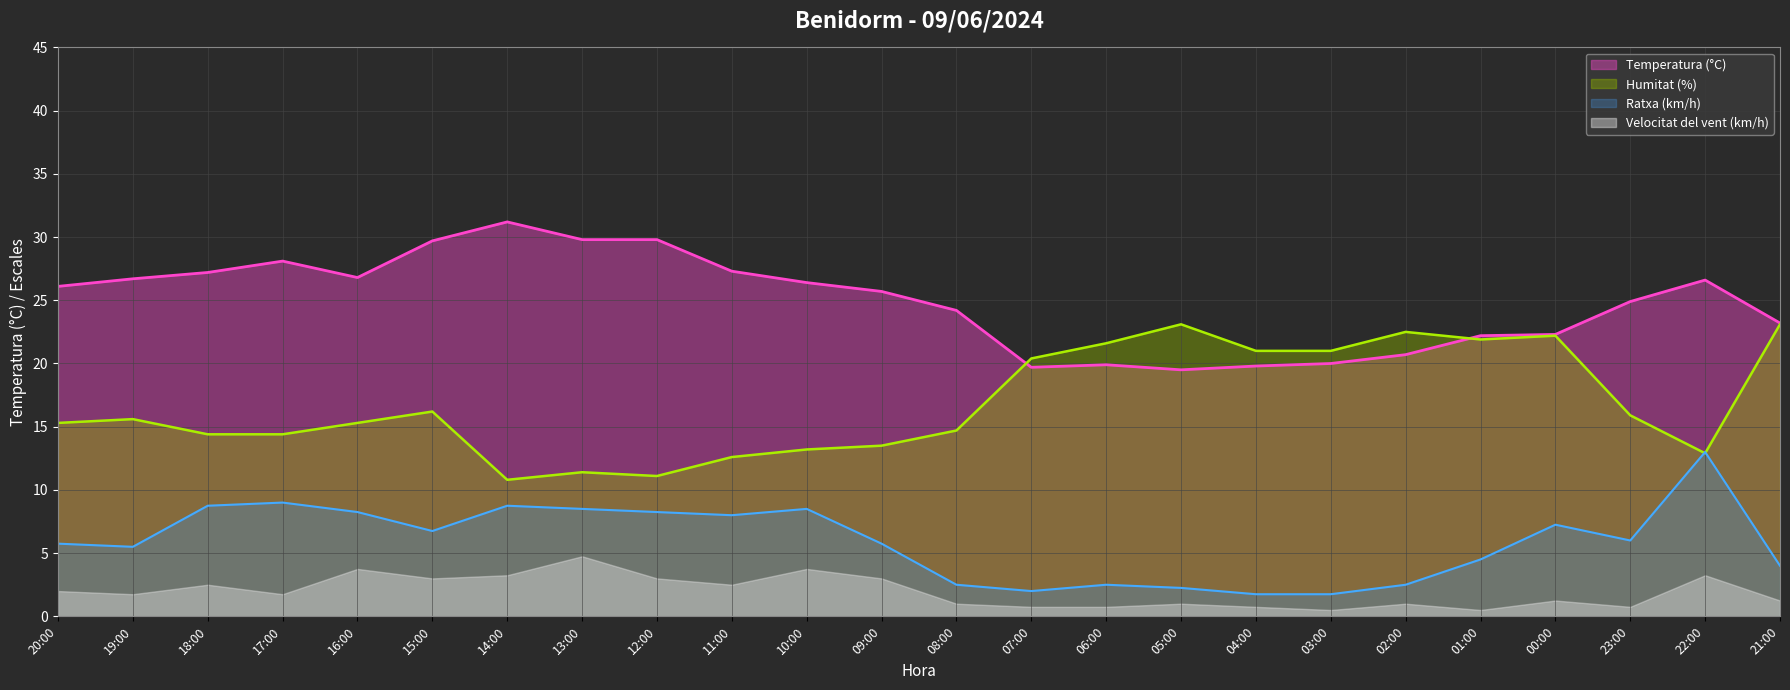

At which category does the chart reach its peak across all series?

14:00